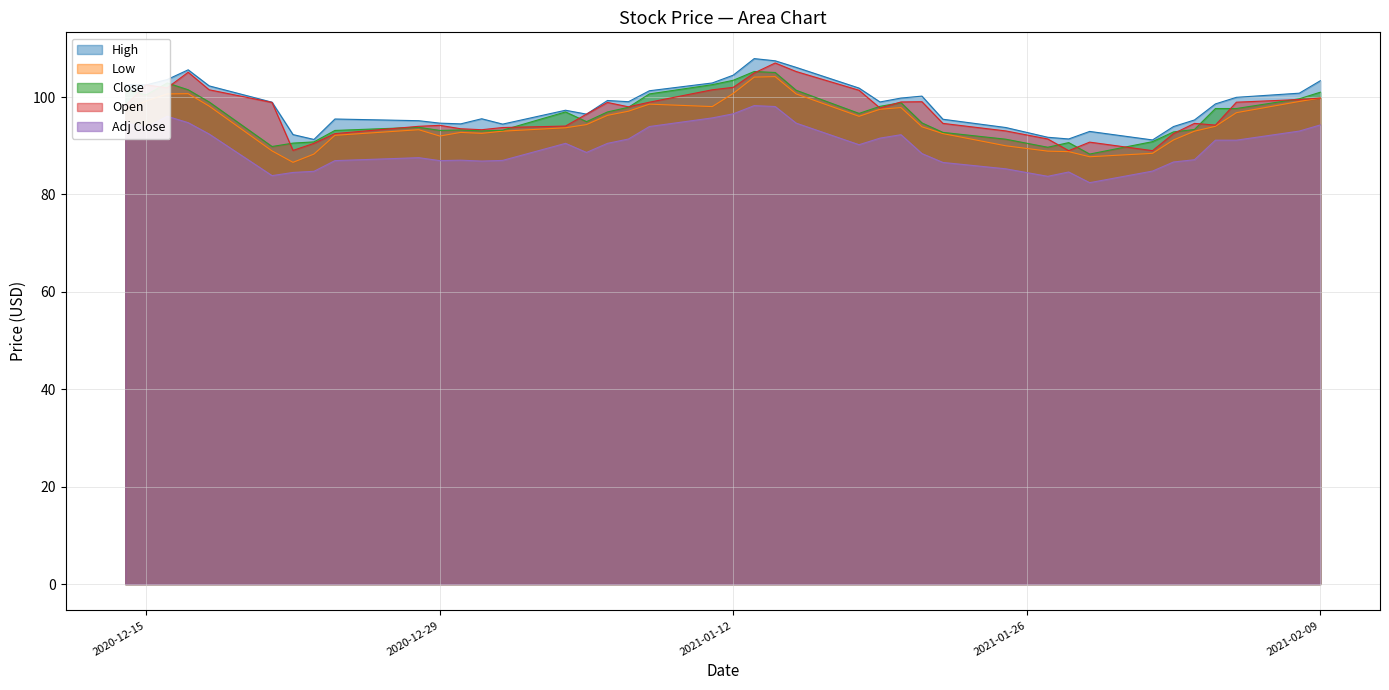

Which series has the largest range (max minus min)?

Open